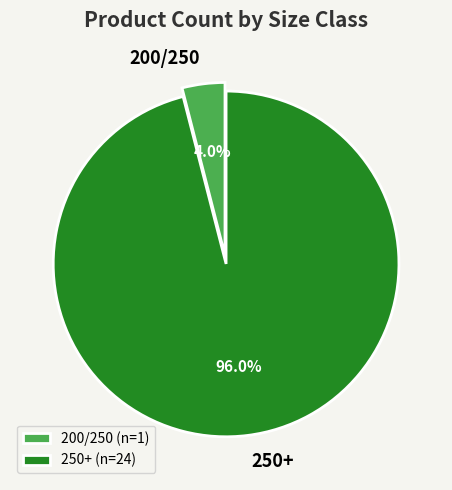

Which category has the smallest portion of the pie?

200/250